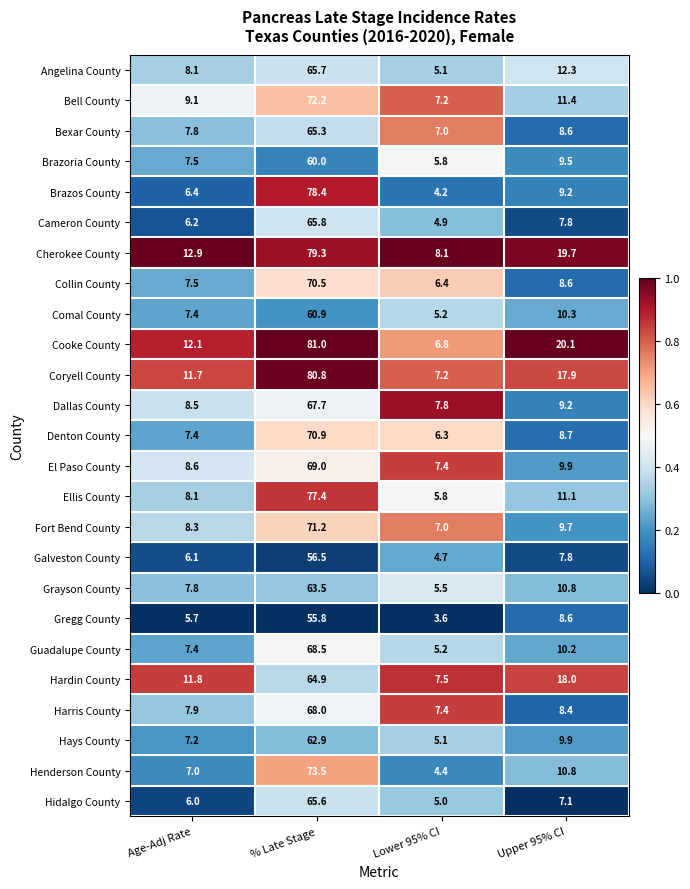

What is the difference between the highest and lowest values at Age-Adj Rate?

7.2